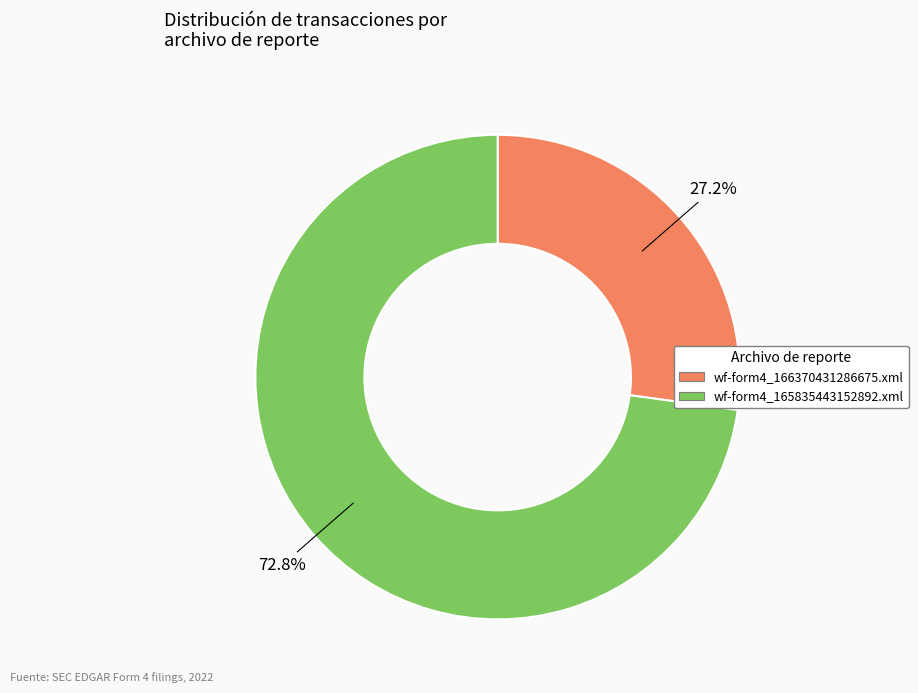

What percentage is the wf-form4_165835443152892.xml slice, to the nearest percent?

73%